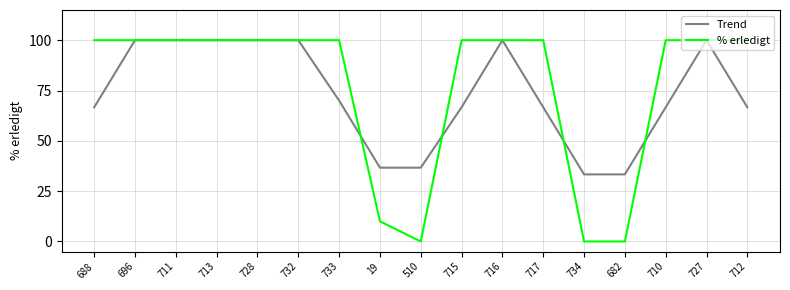

True or false: % erledigt and Trend intersect in this chart.

True